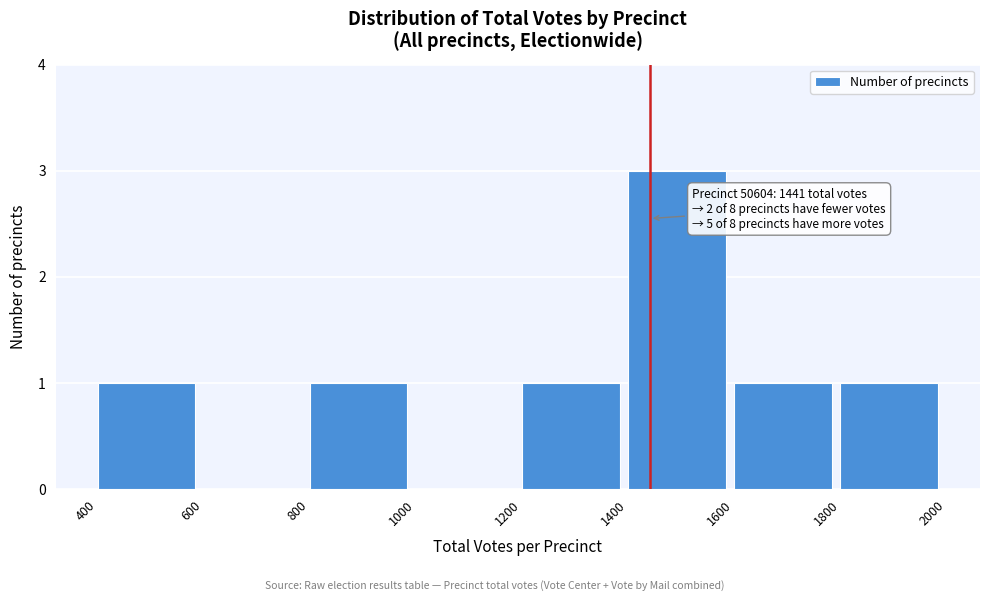

Over which range of the x-axis is the bar tallest?

1400 to 1600